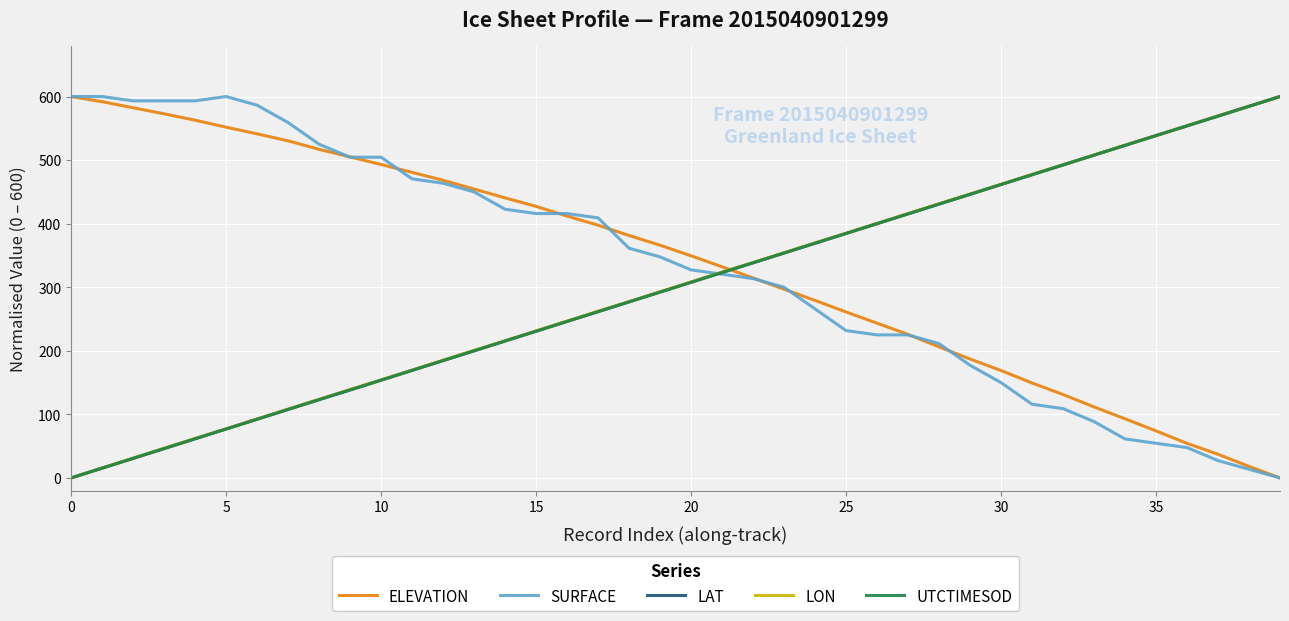

At how many categories does at least one series exceed 282?

40